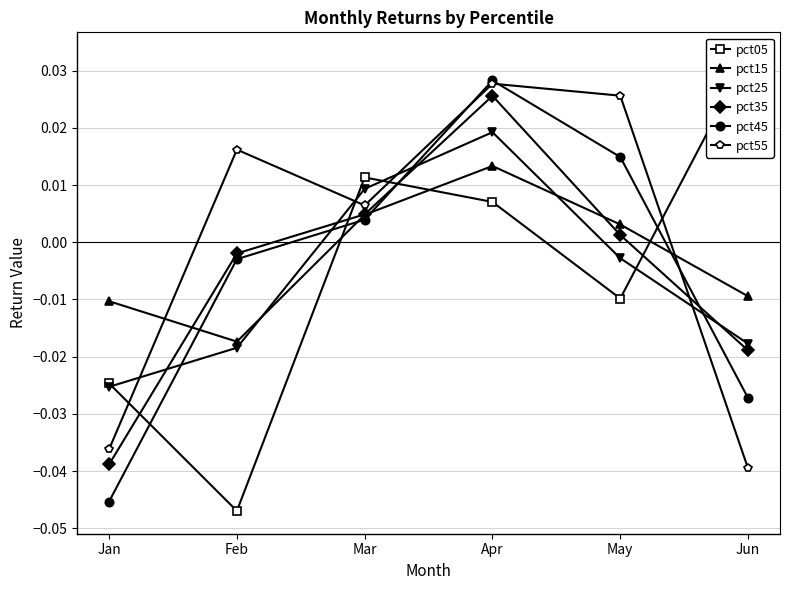

List the series in order of their peak value, highest first.

pct05, pct45, pct55, pct35, pct25, pct15